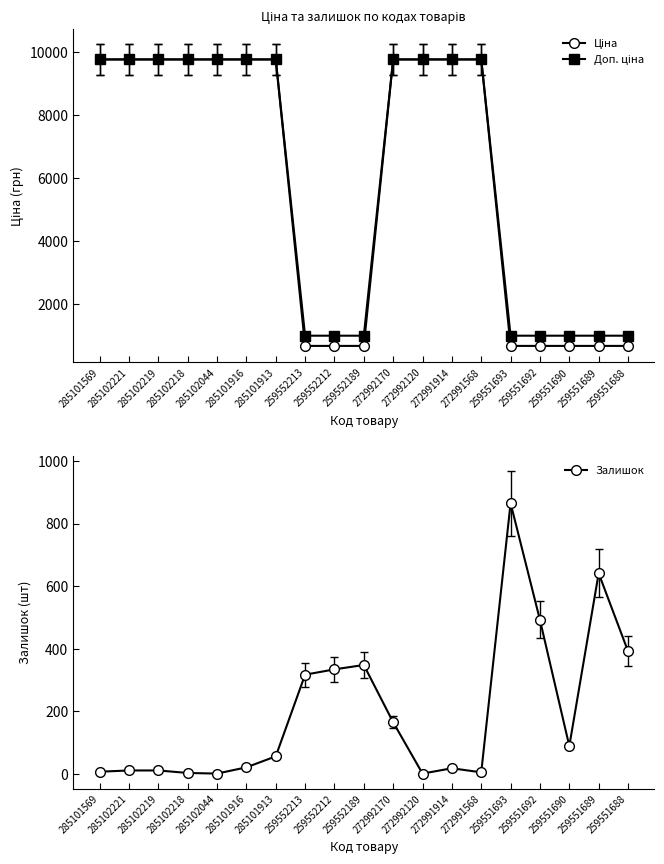

Reading right to left, transcribe all the data shown in this chart.

Ціна: 259551688=679.8	259551689=679.8	259551690=679.8	259551692=679.8	259551693=679.8	272991568=9775.5	272991914=9775.5	272992120=9775.5	272992170=9775.5	259552189=679.8	259552212=679.8	259552213=679.8	285101913=9775.5	285101916=9775.5	285102044=9775.5	285102218=9775.5	285102219=9775.5	285102221=9775.5	285101569=9775.5
Доп. ціна: 259551688=1004.1	259551689=1004.1	259551690=1004.1	259551692=1004.1	259551693=1004.1	272991568=9775.5	272991914=9775.5	272992120=9775.5	272992170=9775.5	259552189=1004.1	259552212=1004.1	259552213=1004.1	285101913=9775.5	285101916=9775.5	285102044=9775.5	285102218=9775.5	285102219=9775.5	285102221=9775.5	285101569=9775.5
Залишок: 259551688=392.0	259551689=641.0	259551690=89.0	259551692=492.0	259551693=865.0	272991568=5.0	272991914=18.0	272992120=1.0	272992170=165.0	259552189=348.0	259552212=334.0	259552213=317.0	285101913=56.0	285101916=21.0	285102044=1.0	285102218=3.0	285102219=11.0	285102221=11.0	285101569=7.0